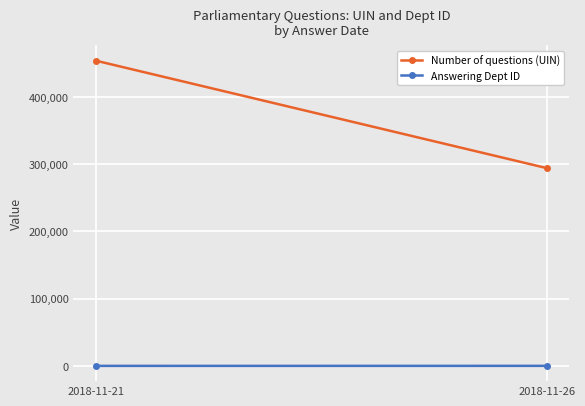

How many data points does each series have?

2